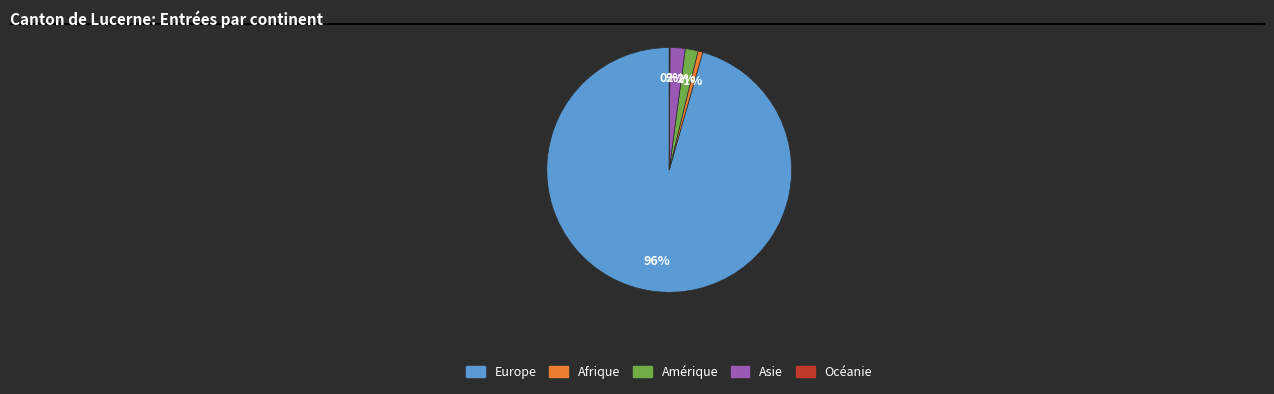

The Asie slice represents 8% of the pie. True or false?

False